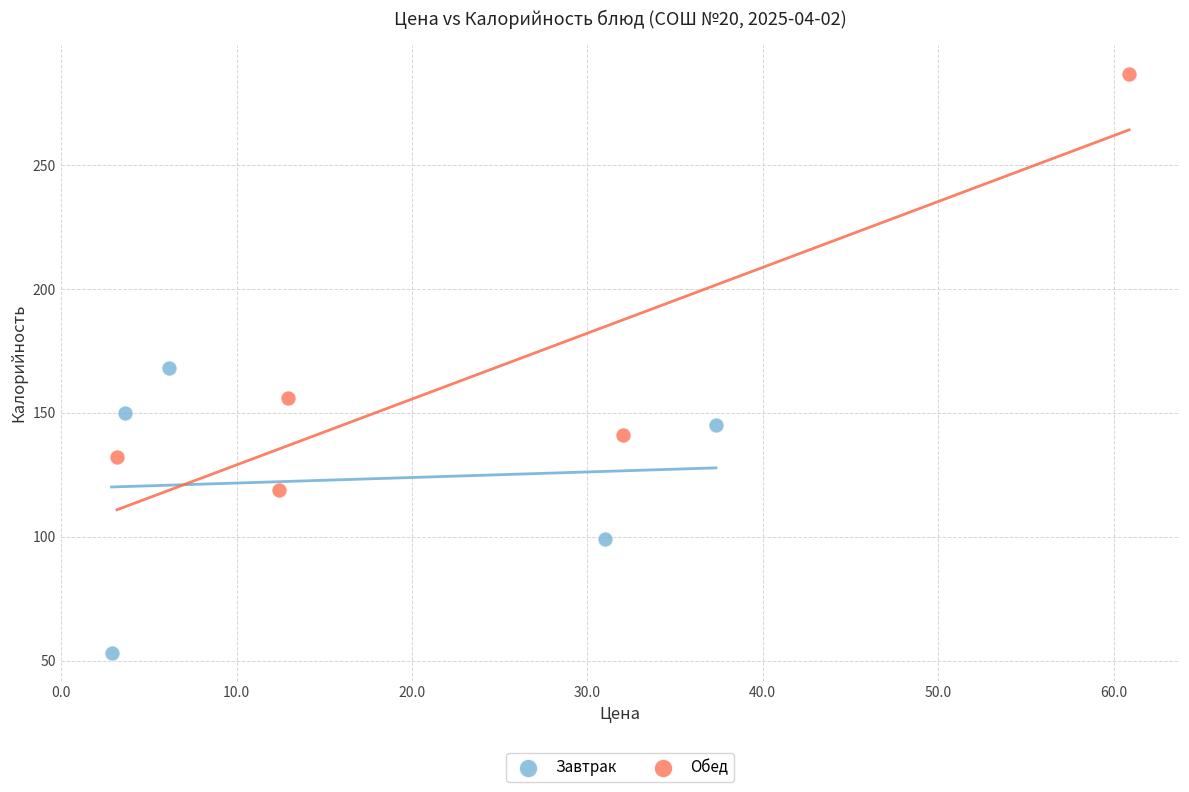

What are all the series names shown in the legend?

Завтрак, Обед